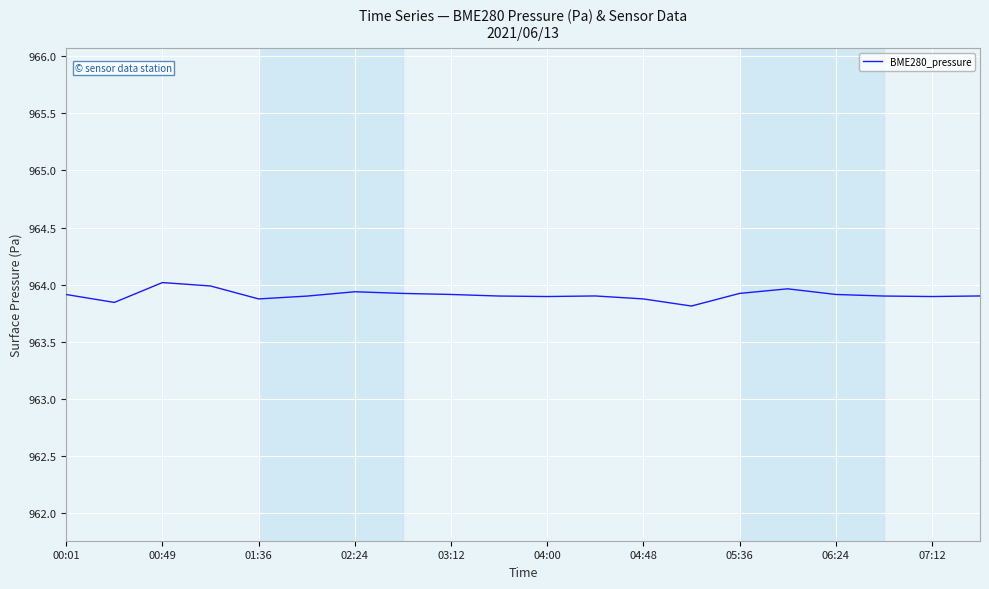

What is the maximum value shown in the chart?

964.0